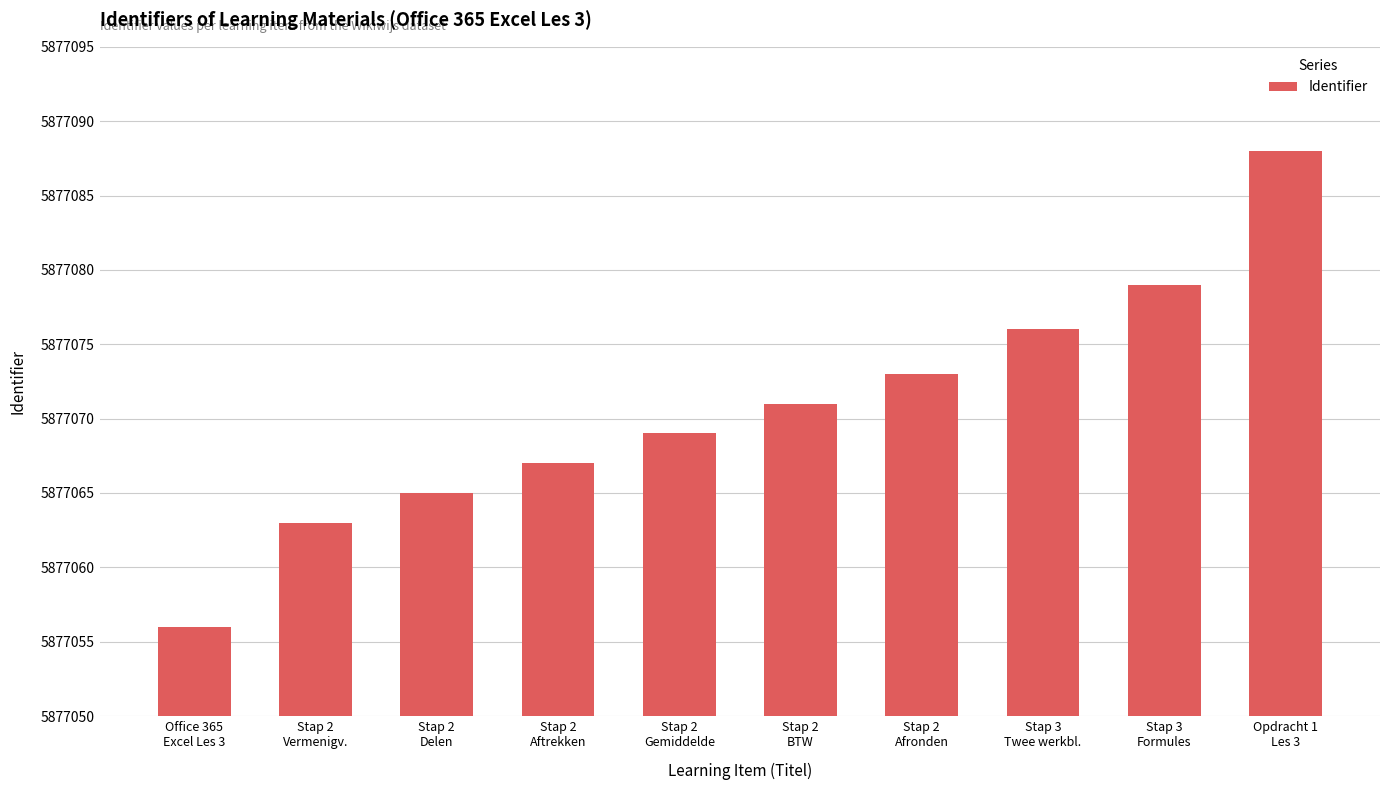

What is the label of the 8th bar from the right?

Stap 2
Delen